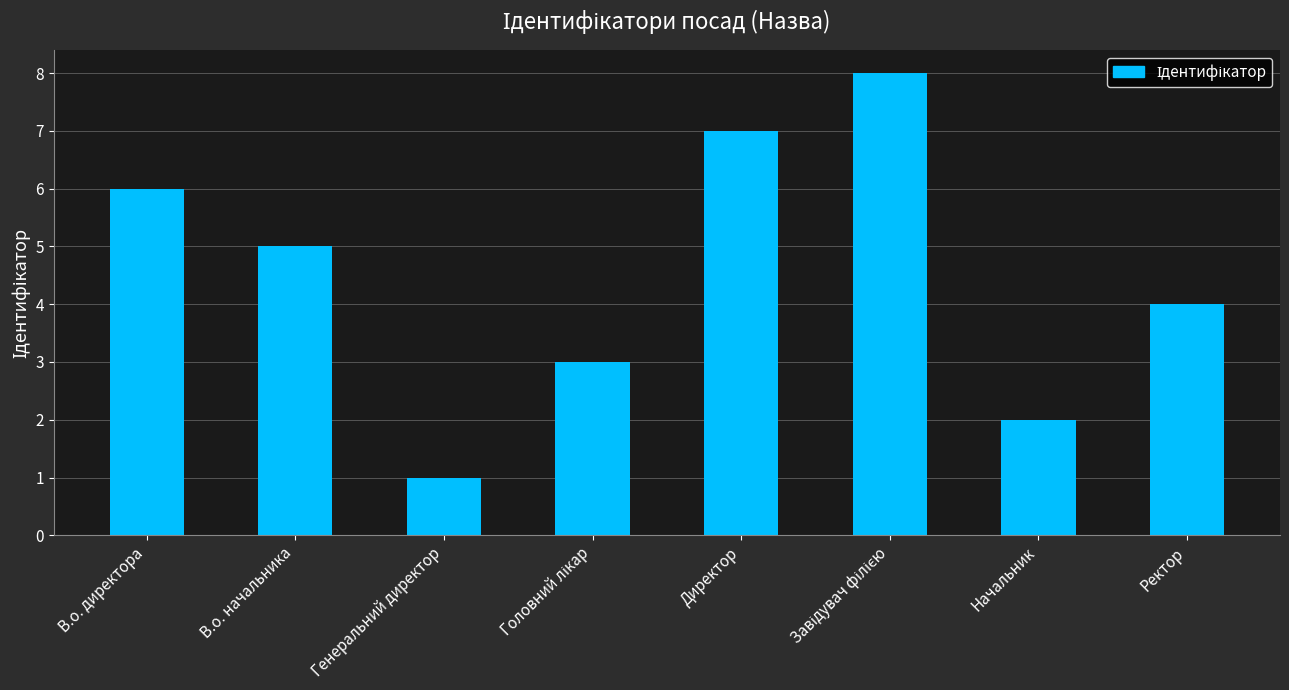

What is the difference between the maximum and minimum values?

7